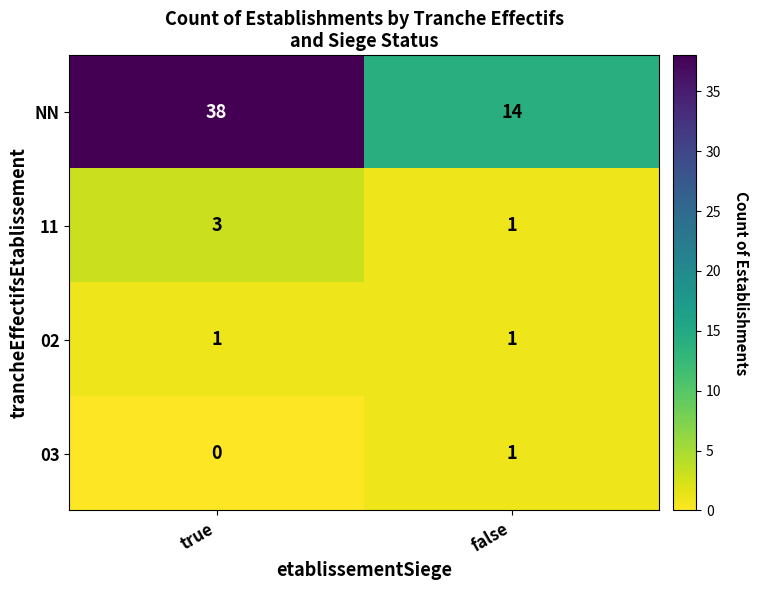

Reading right to left, extract all data points from this chart.

NN: 14	38
11: 1	3
02: 1	1
03: 1	0